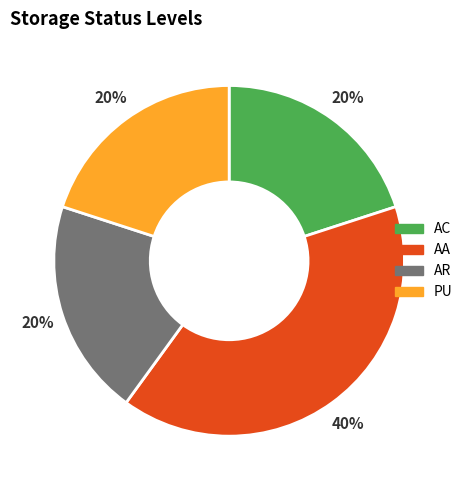

The PU slice represents 35% of the pie. True or false?

False